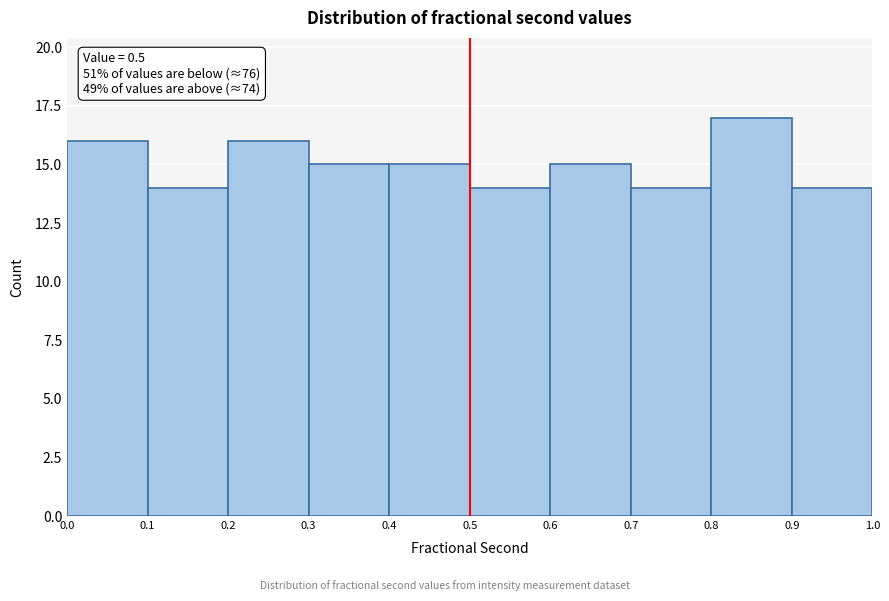

Over which range of the x-axis is the bar tallest?

0.8 to 0.9